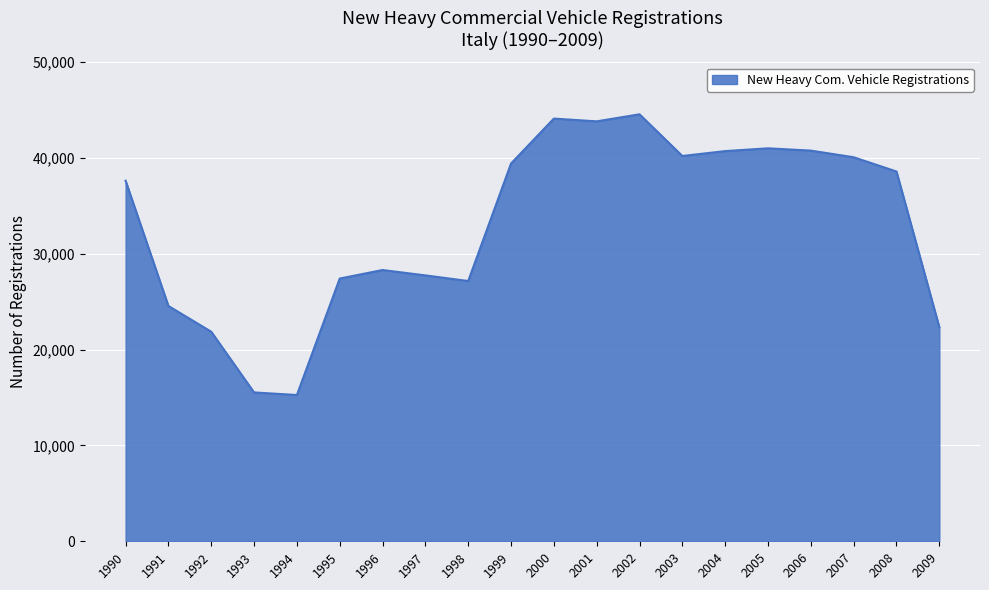

Count the number of categories in the chart.

20